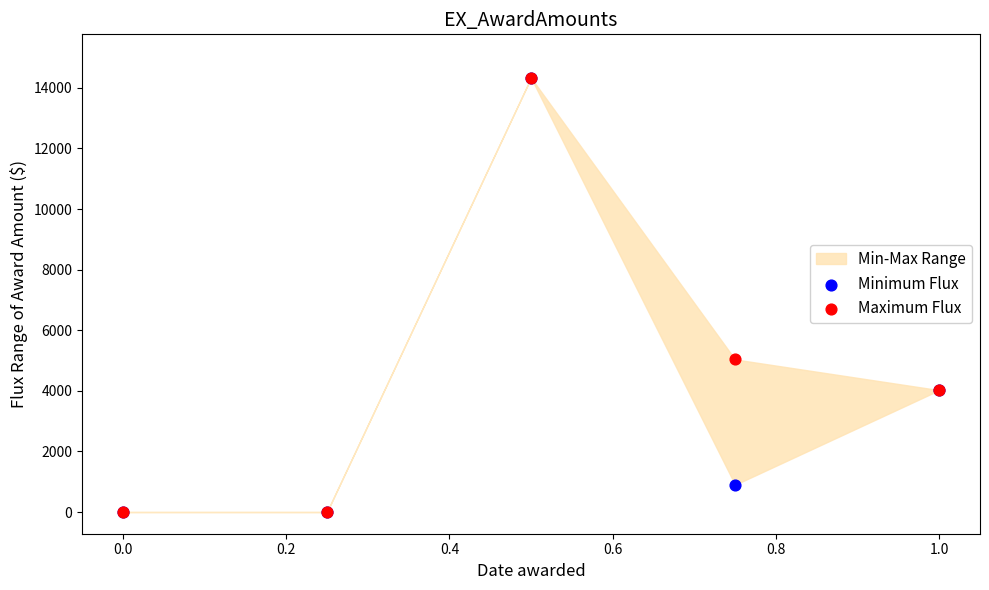

Across all series, what Y value is closest to 7167?

5037